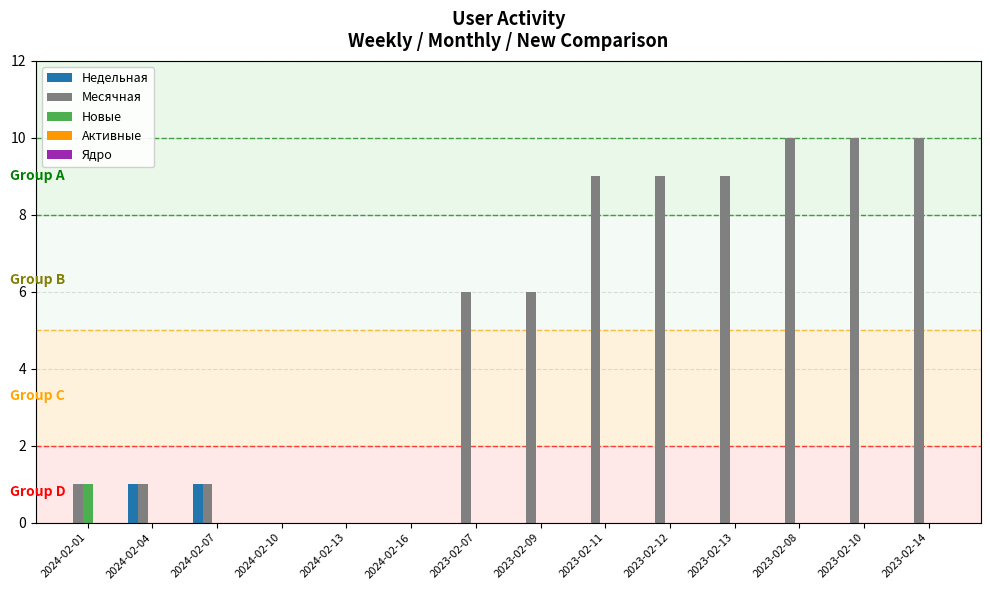

Is it true that Месячная equals 9 at 2023-02-11?

True